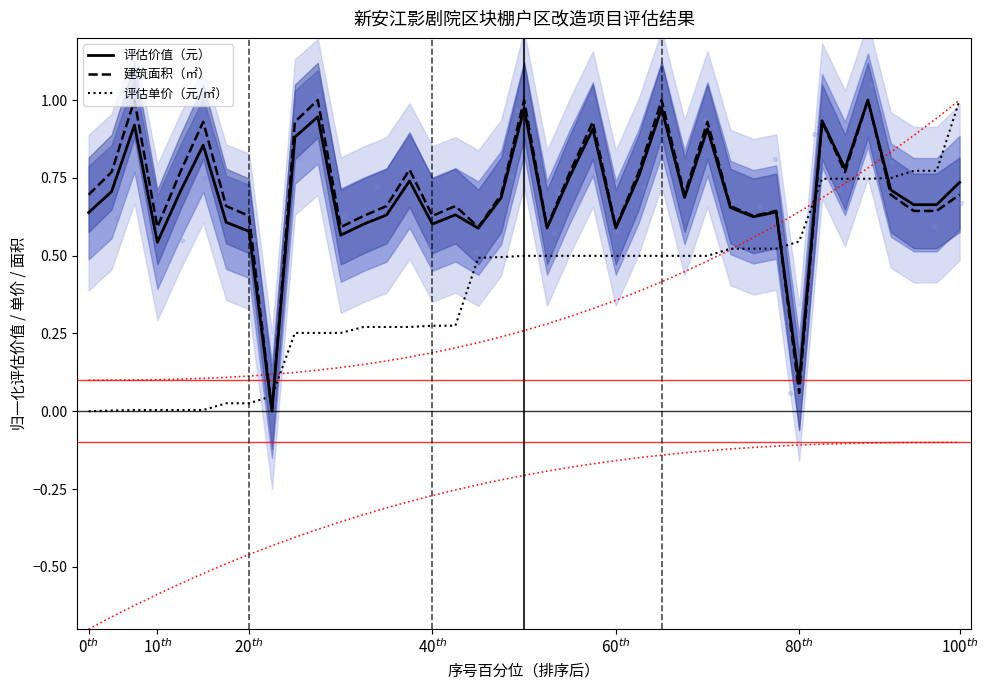

Which series reaches the maximum Y coordinate?

评估价值（元）